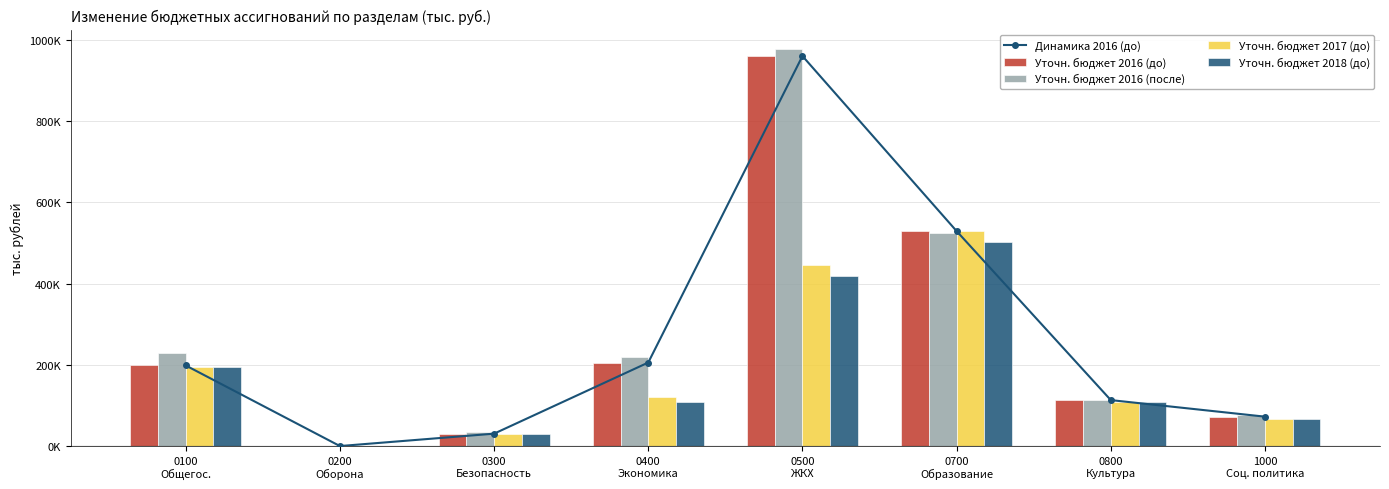

What is the value of the Уточн. бюджет 2016 (до) bar at the 6th from the left?

529454.1